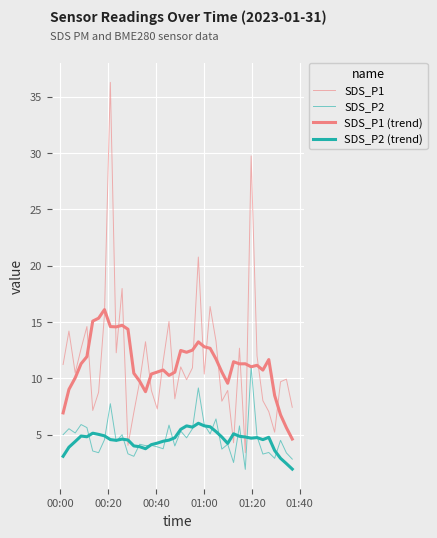

Does the chart display data point markers on the line(s)?

No